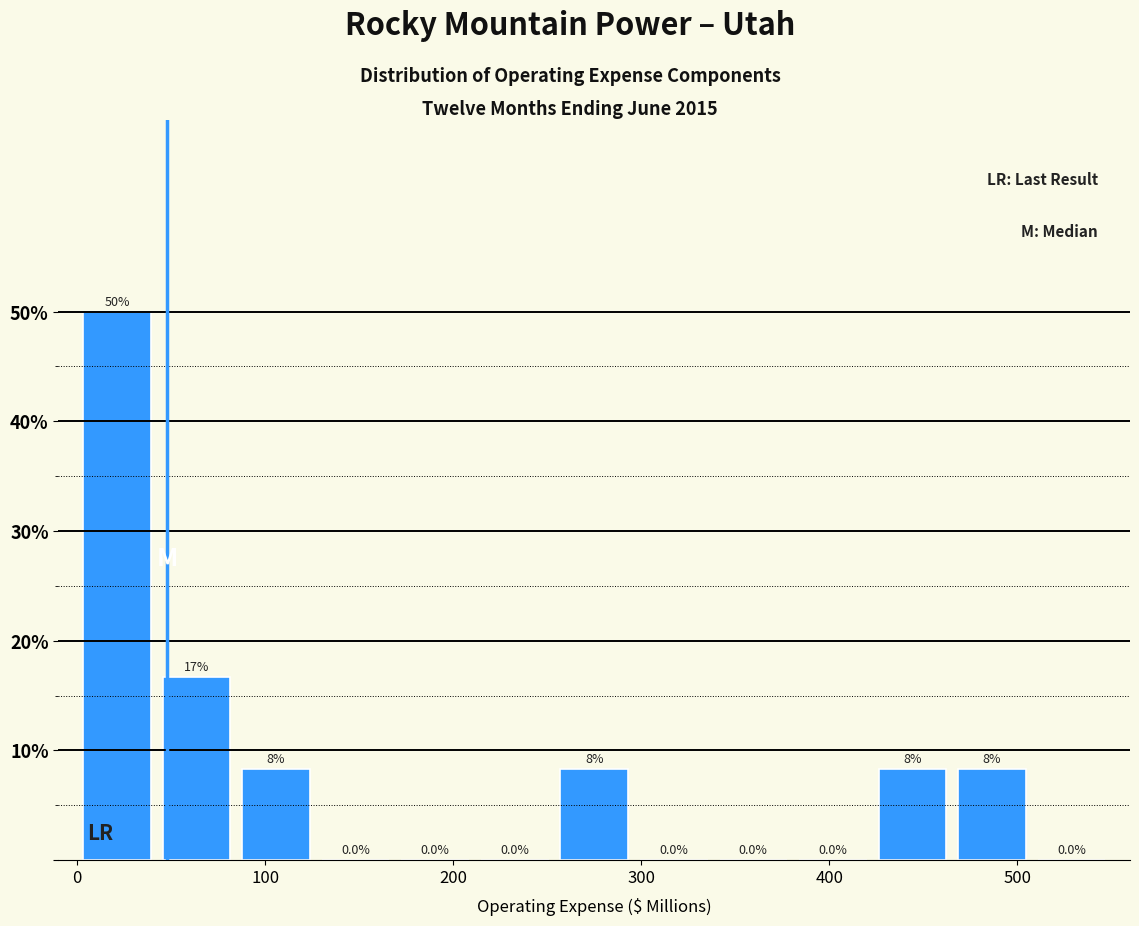

Over which range of the x-axis is the bar tallest?

0 to 40